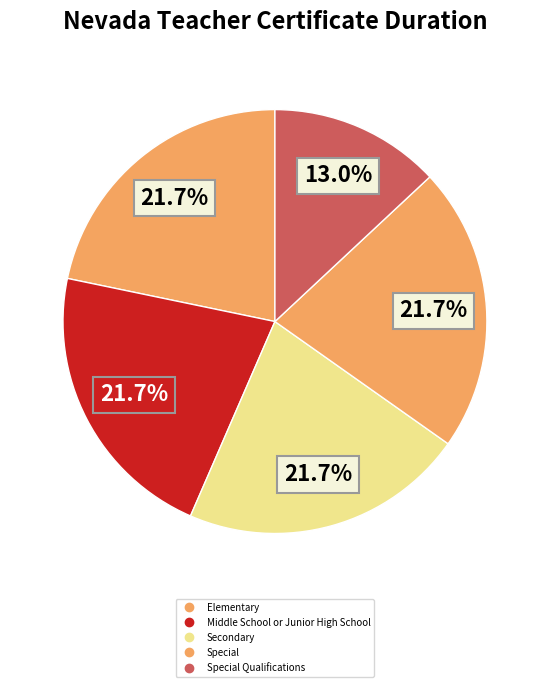

How many segments does this pie chart have?

5